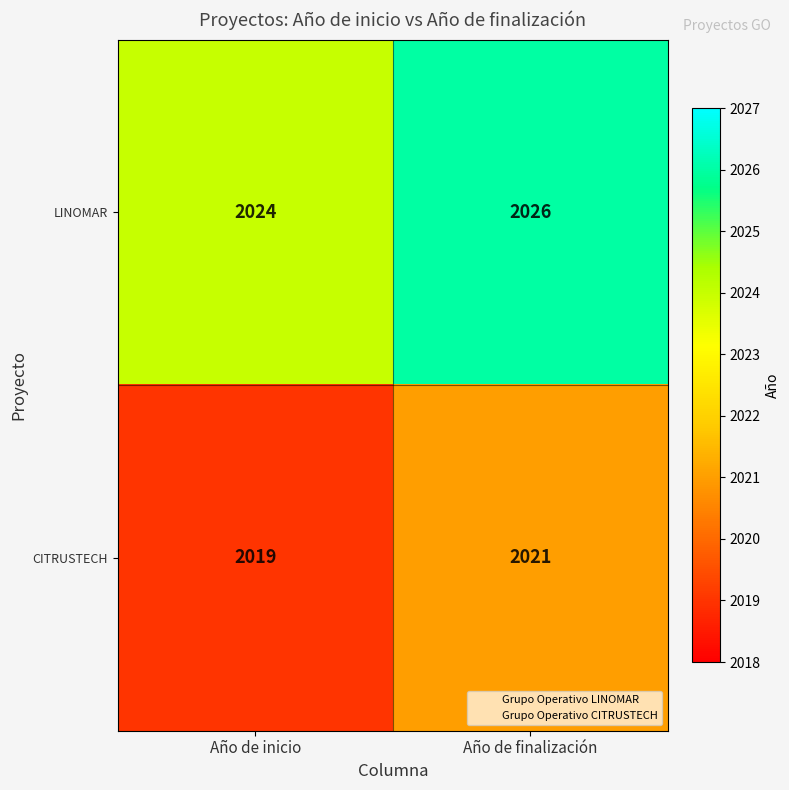

Rank the series by their average value, from highest to lowest.

LINOMAR, CITRUSTECH